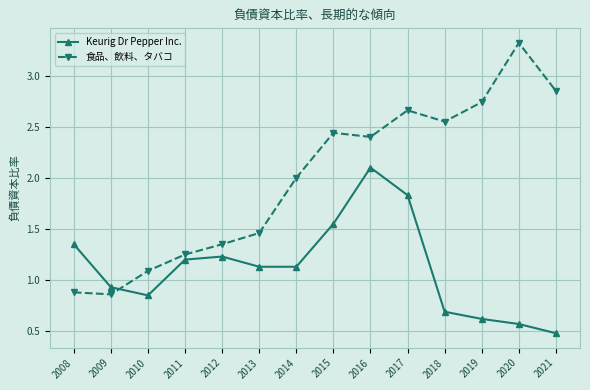

What is the value of the Keurig Dr Pepper Inc. point at the 10th from the left?

1.8